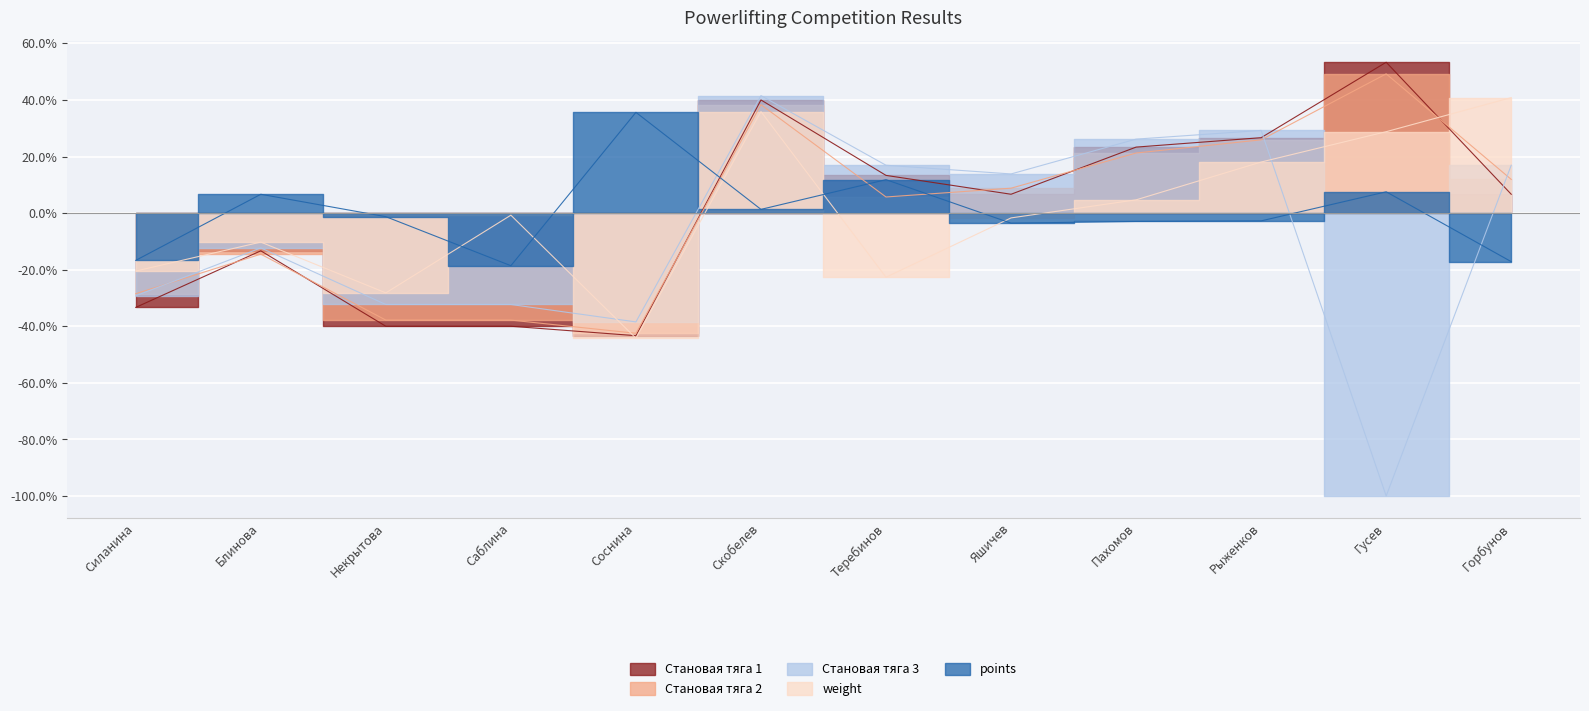

Where do Становая тяга 2 and points first cross each other?

Соснина and Скобелев